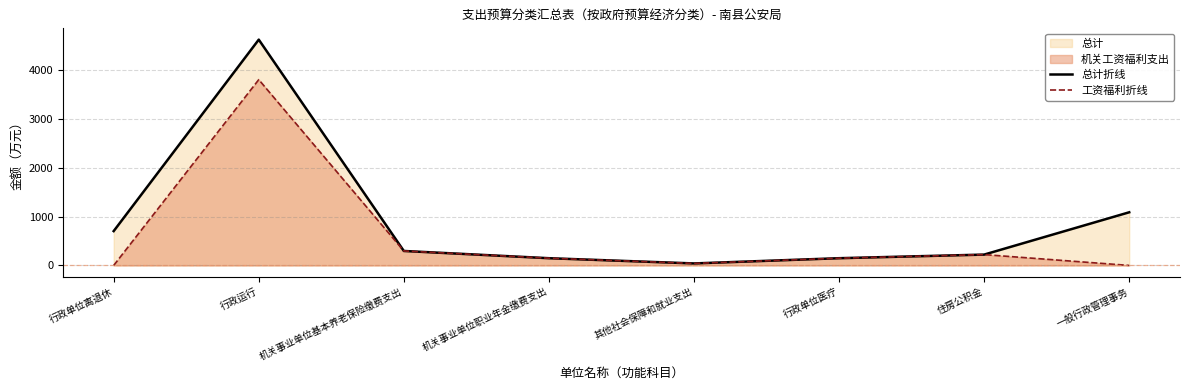

What position from the right is 行政单位医疗?

3